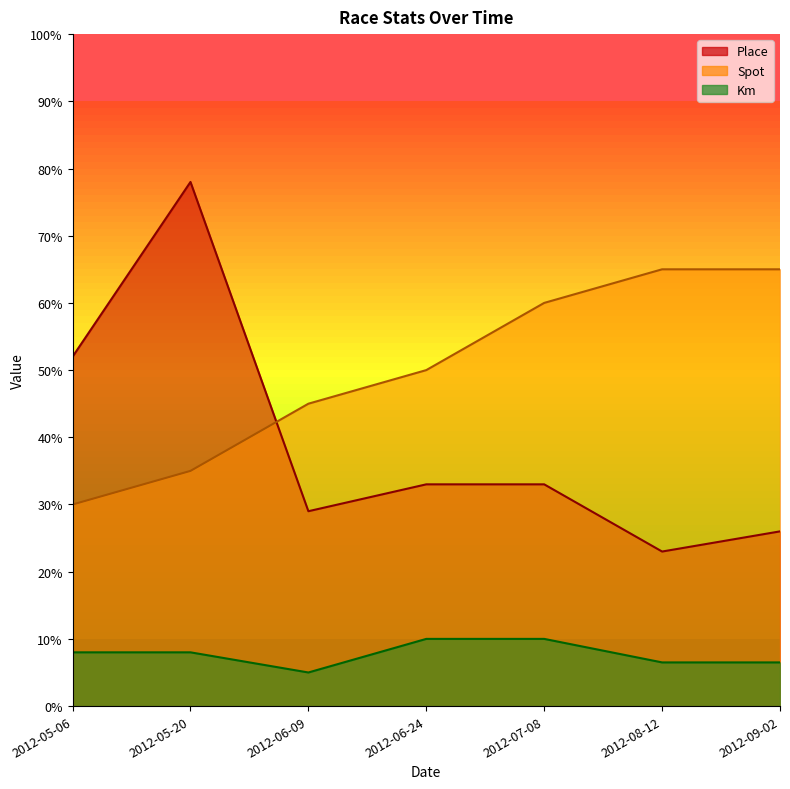

At how many categories does at least one series exceed 58?

4